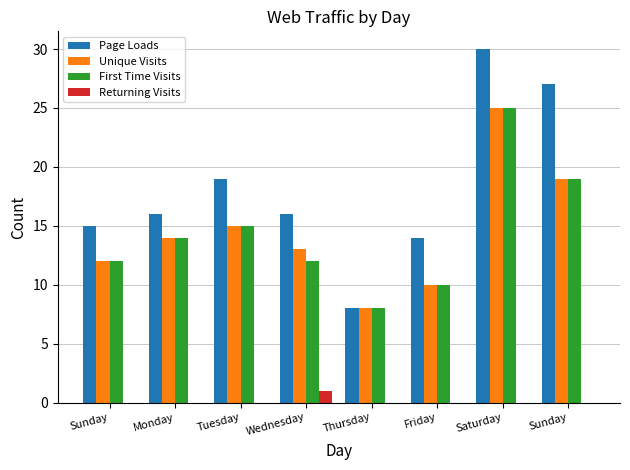

At which label does Unique Visits first exceed 14?

Tuesday